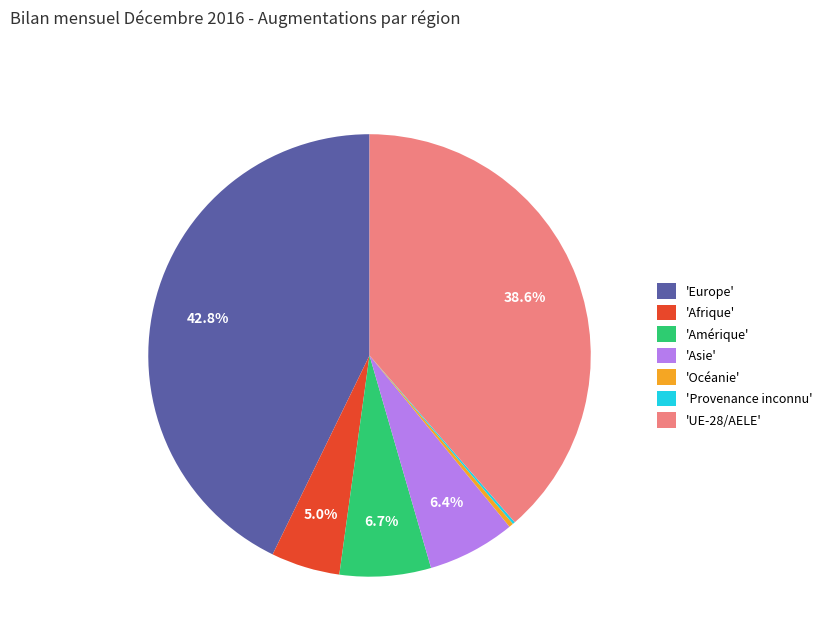

Which slice is the largest?

'Europe'